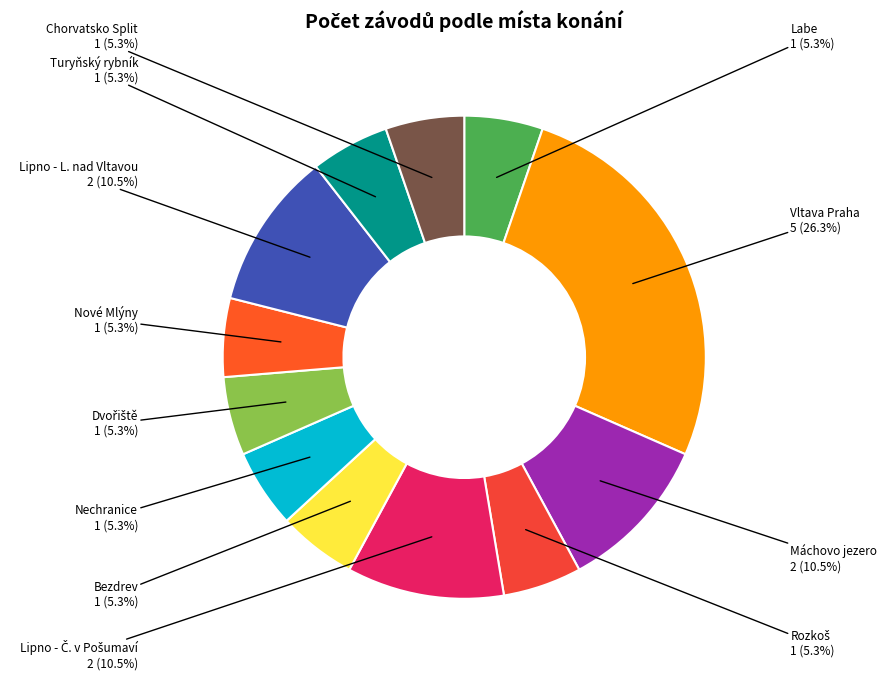

Count the number of slices in the pie.

12